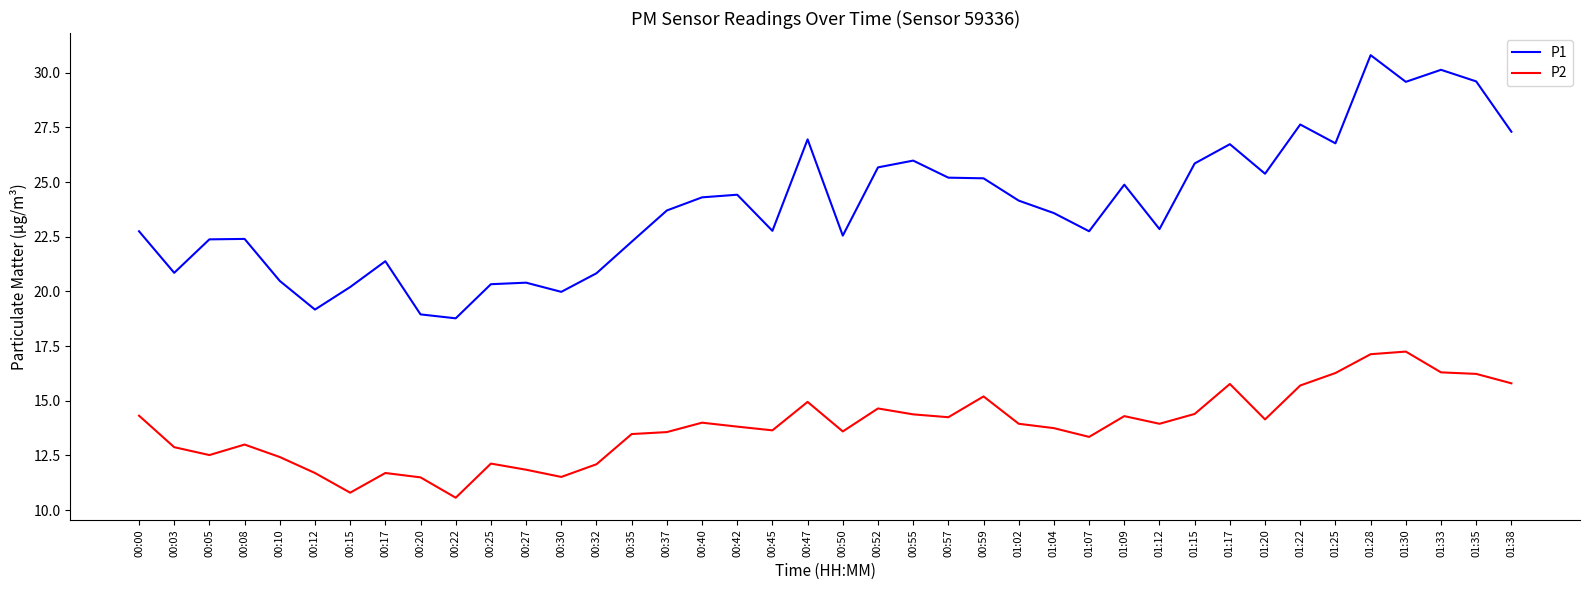

At how many categories does at least one series exceed 24?

19